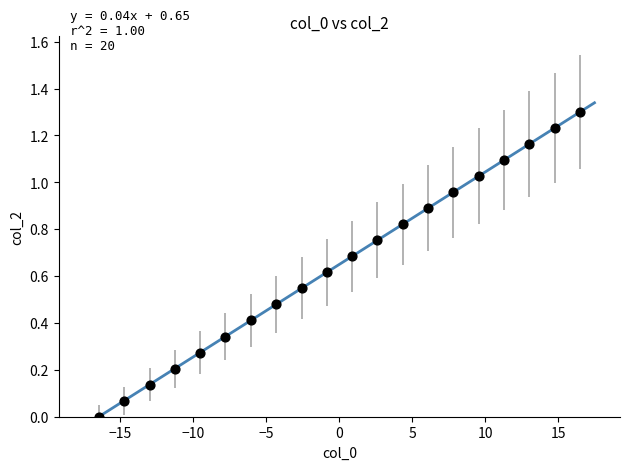

What is the range of Y values (max minus min)?

1.3